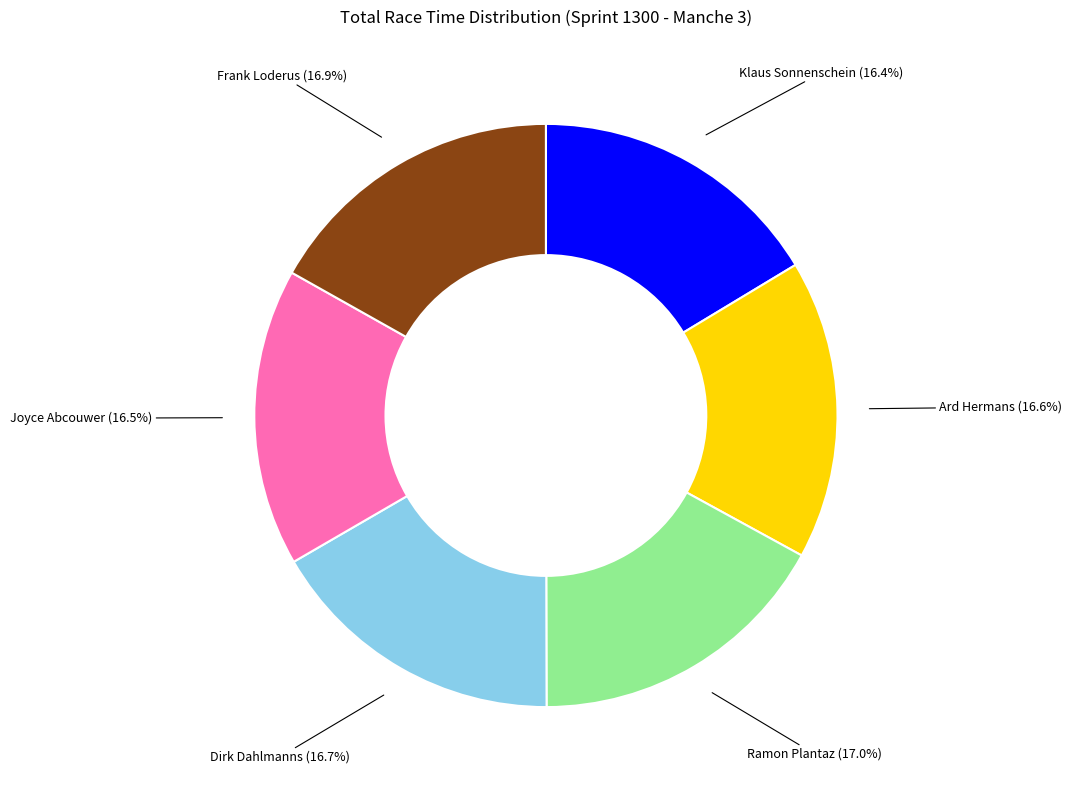

What is the ratio of the value at Ard Hermans to the value at Ramon Plantaz?

1.0